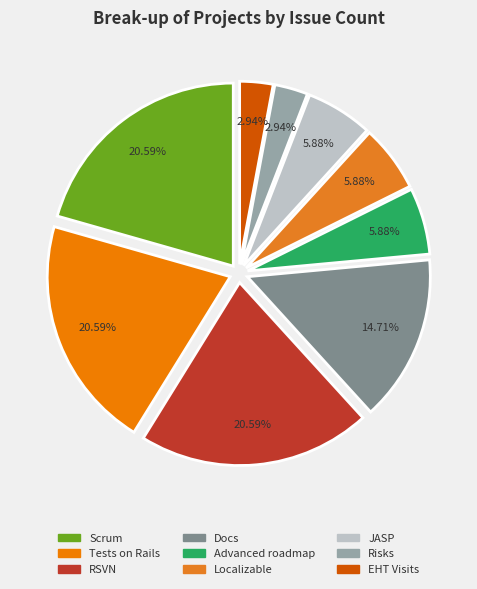

To the nearest percent, what is the combined percentage of EHT Visits and Scrum?

24%